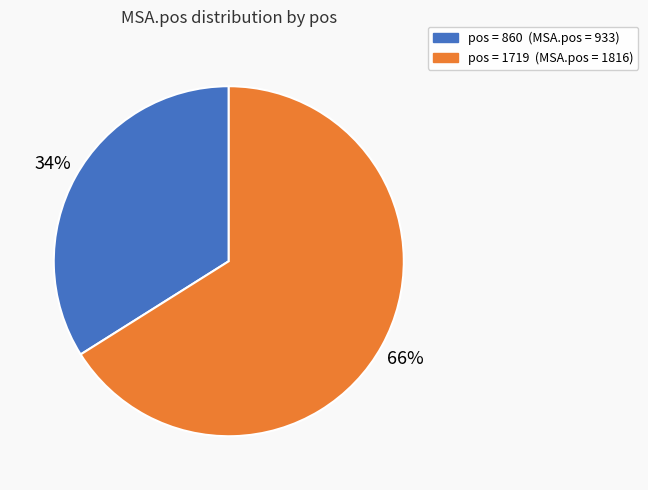

Is there any slice that represents more than half of the pie?

Yes